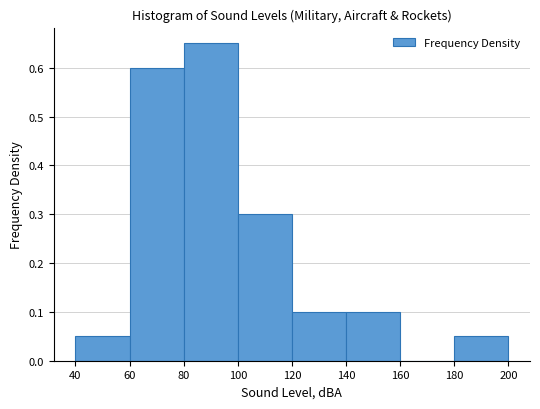

Reading left to right, transcribe this chart: for each bar, give the range it covers on the x-axis and its height. The values are not printed on the chart, so give them approximately, as read against the axis.

40 to 60: 0.05
60 to 80: 0.60
80 to 100: 0.65
100 to 120: 0.30
120 to 140: 0.10
140 to 160: 0.10
160 to 180: 0
180 to 200: 0.05